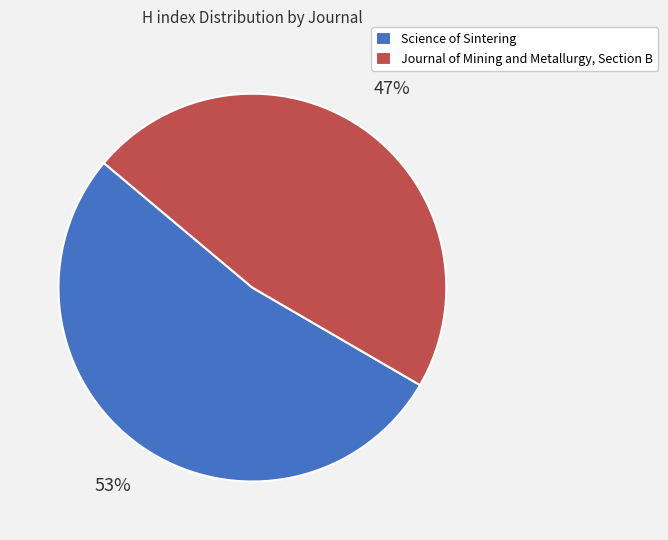

To the nearest percent, what is the average slice percentage?

50%